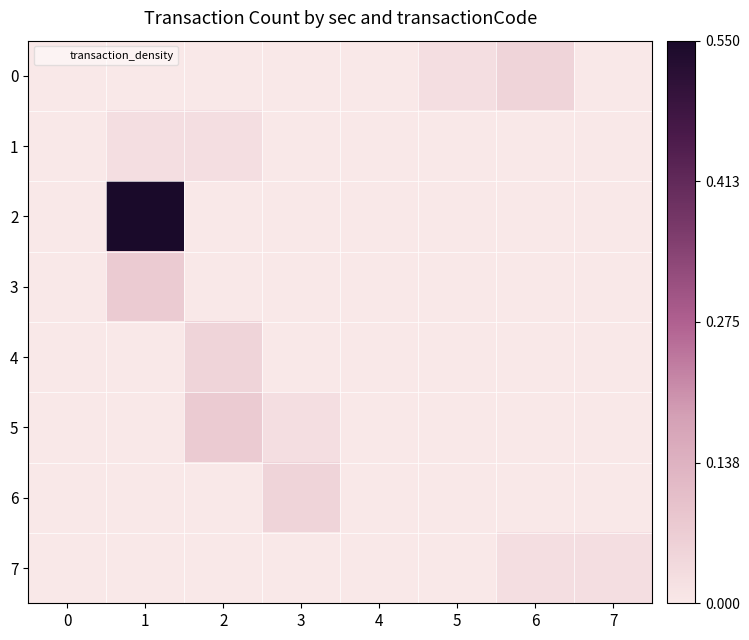

How many distinct data groups are displayed?

8